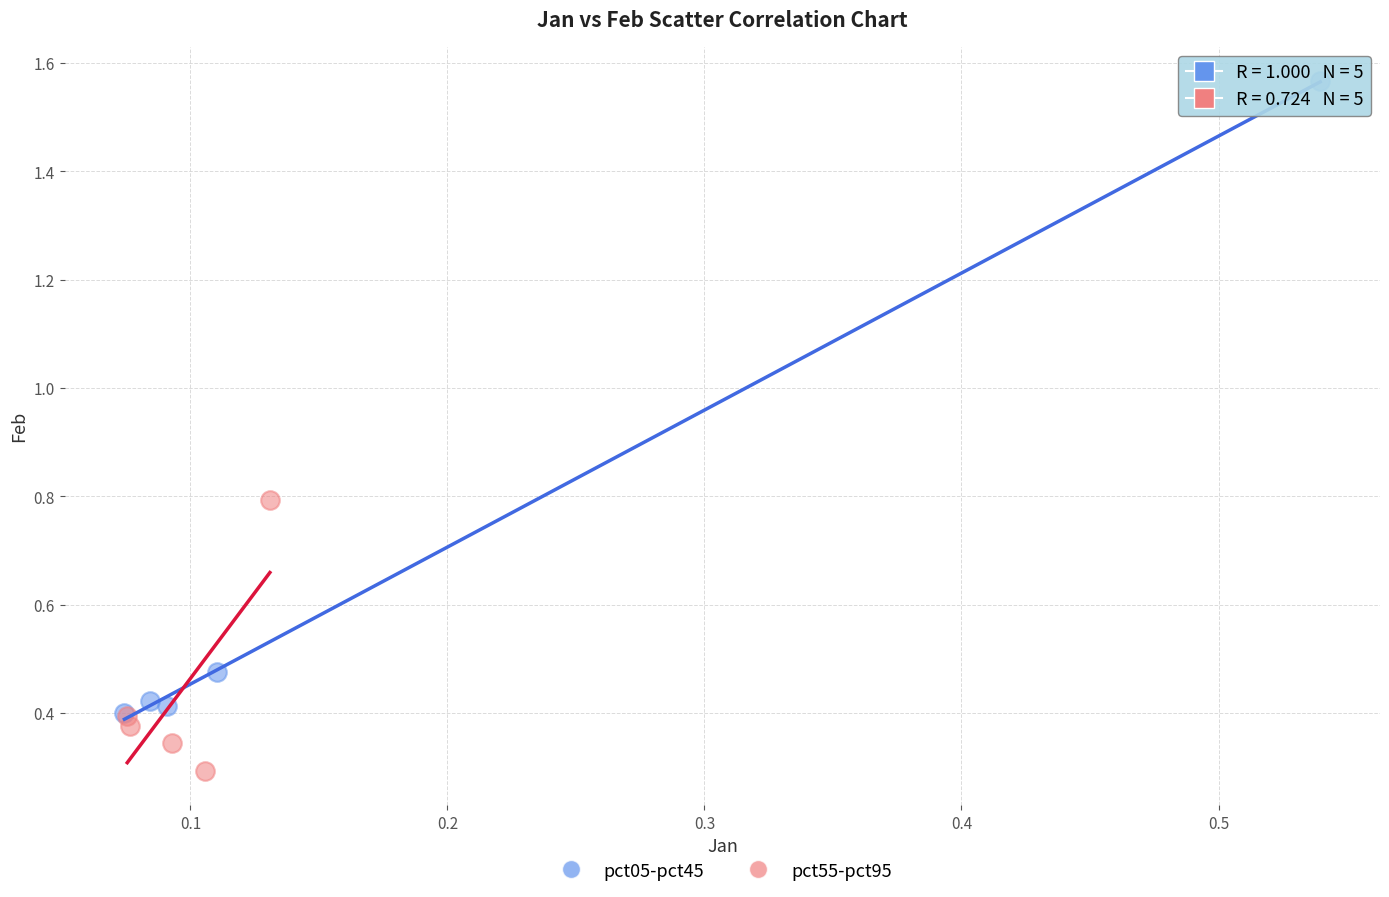

Which series reaches the minimum Y coordinate?

pct55-pct95